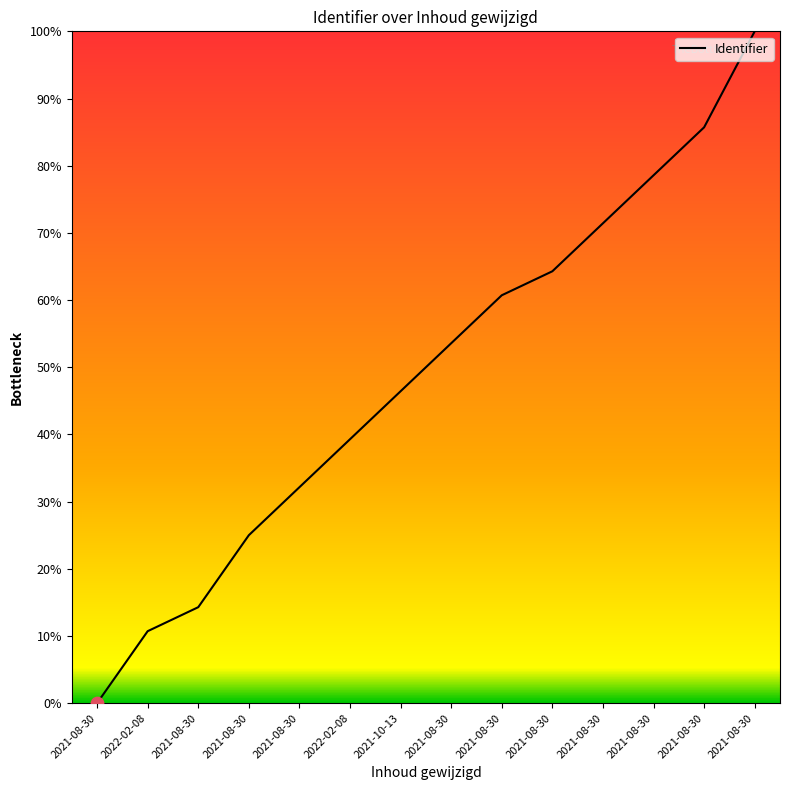

Is this an area chart (filled region under the line)?

Yes